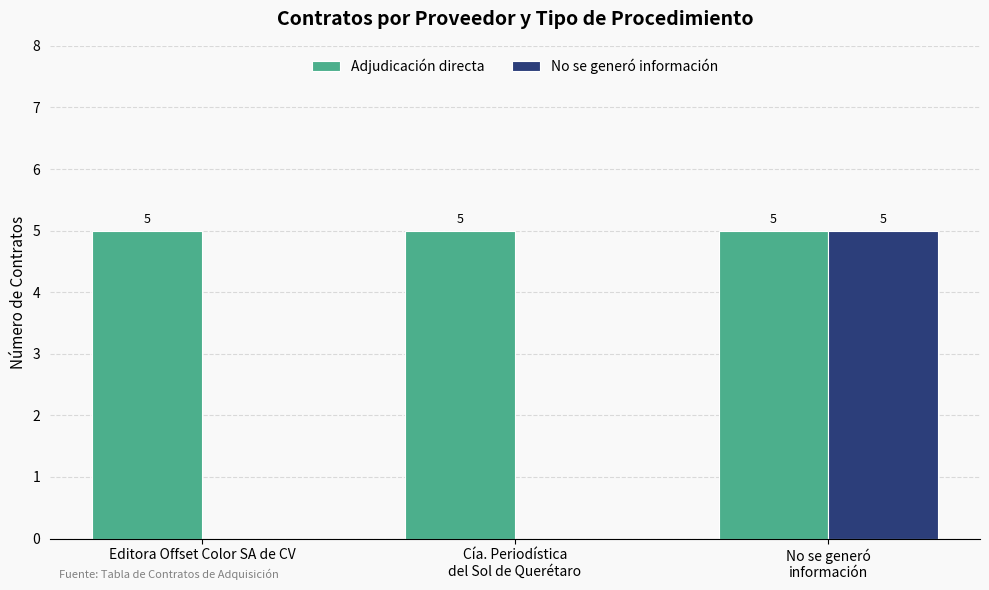

Which series has the largest total across all categories?

Adjudicación directa